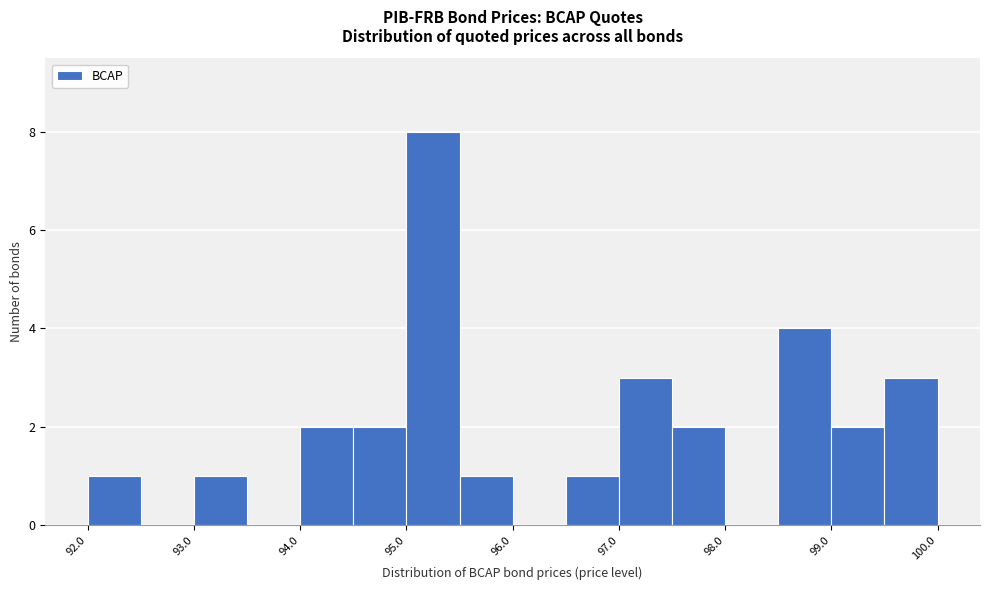

What is the height of the bar covering 94.0 to 94.5 on the x-axis? The values are not printed on the chart, so give them approximately, as read against the axis.

2